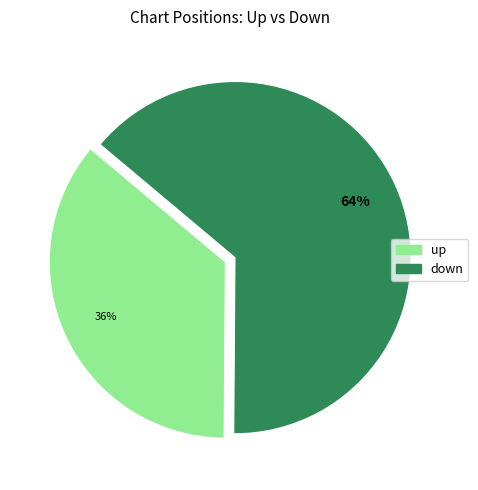

Does down represent more than half of the total?

Yes